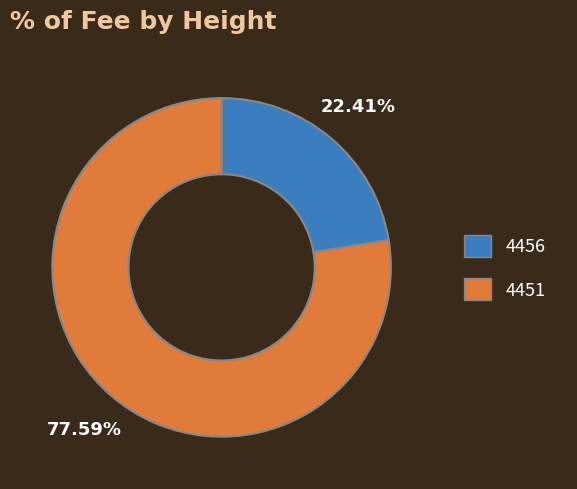

The 4456 slice represents 22% of the pie. True or false?

True